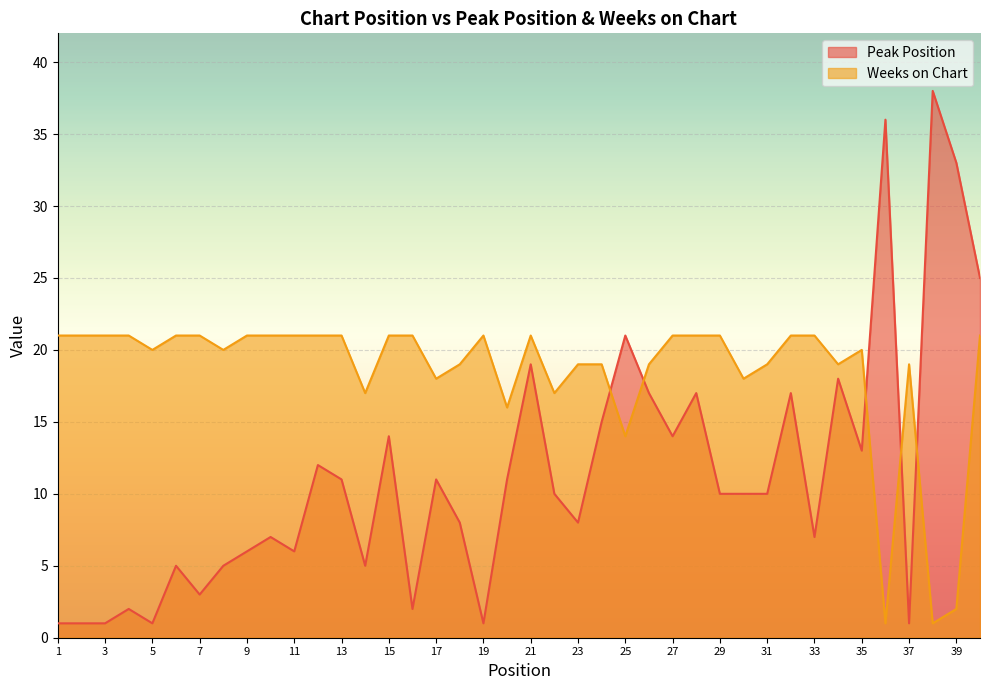

At which label does Peak Position first exceed 10?

12